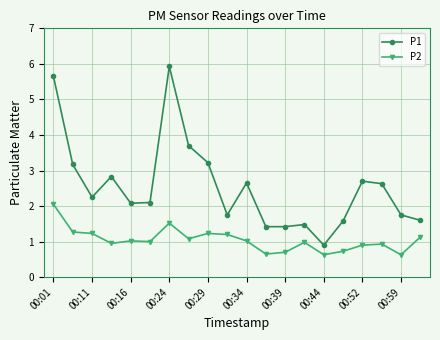

What is the difference between the maximum and second lowest values in the P2 series?

1.4